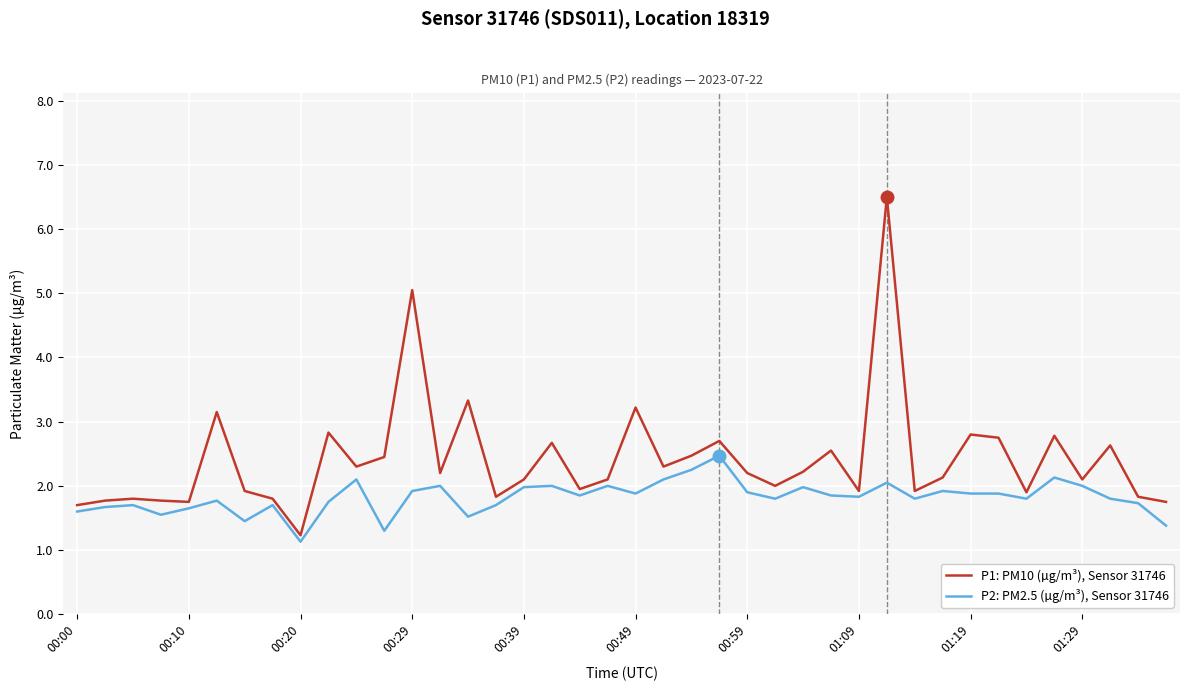

True or false: P1: PM10 (µg/m³), Sensor 31746 and P2: PM2.5 (µg/m³), Sensor 31746 intersect in this chart.

False